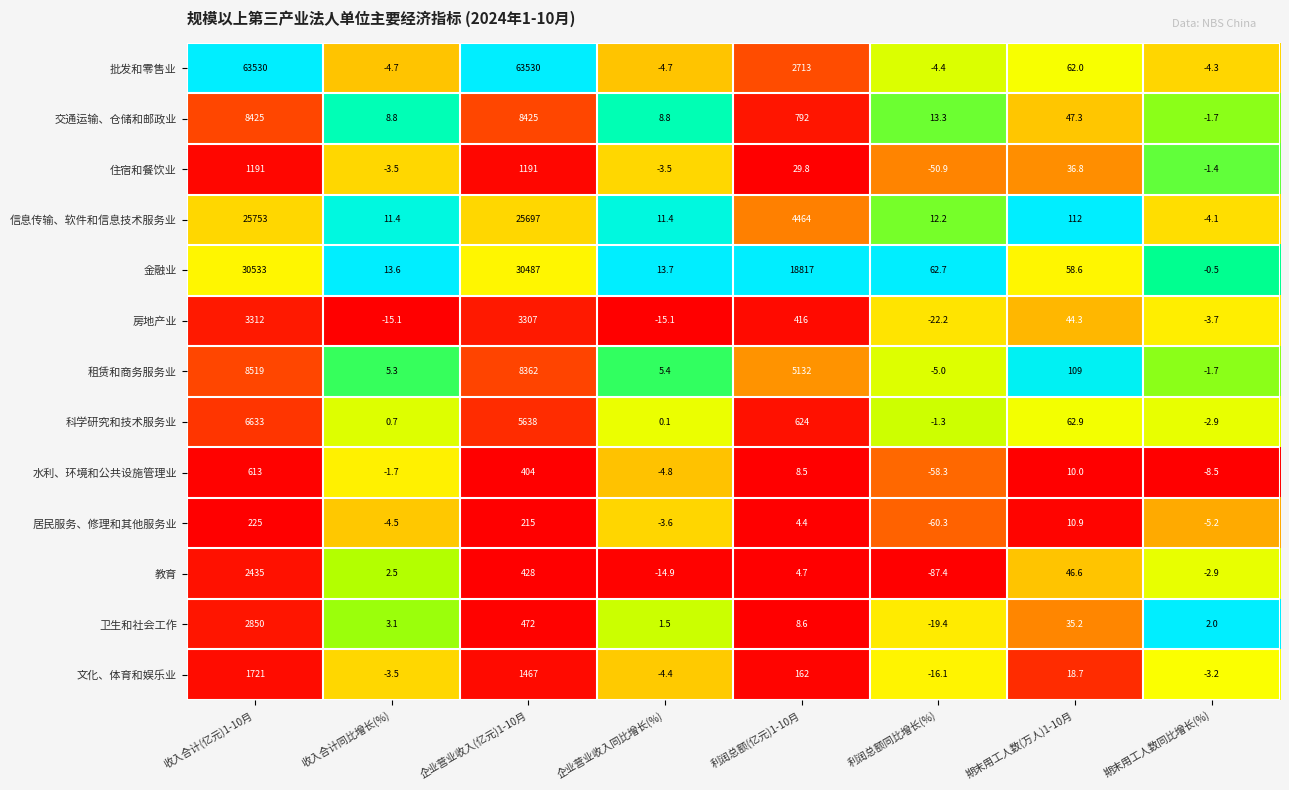

What is the average value of the 交通运输、仓储和邮政业 series?

2214.8